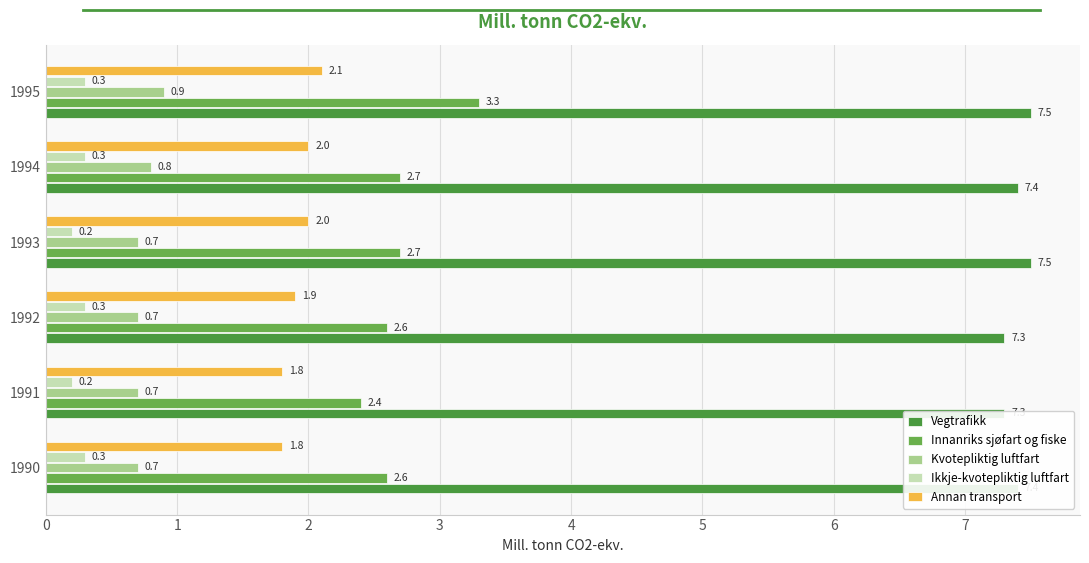

What is the value of the Annan transport bar at the 5th from the left?

2.0